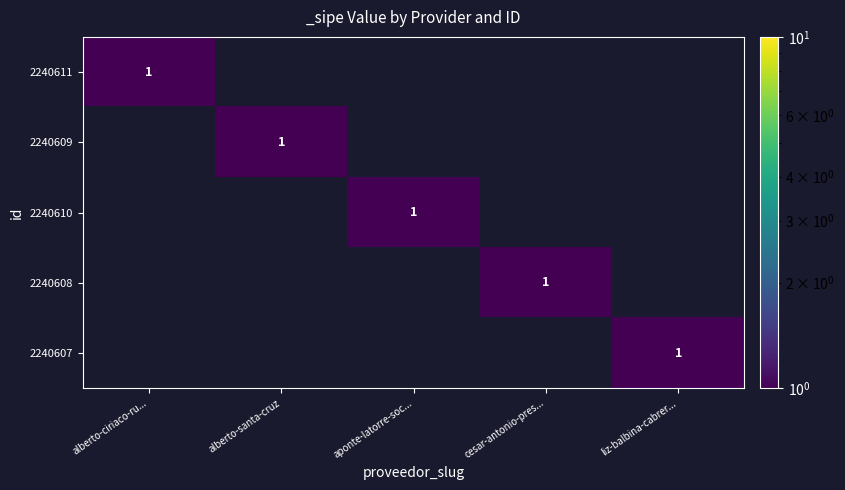

The value of 2240611 at alberto-ciriaco-ru... is 0. True or false?

False